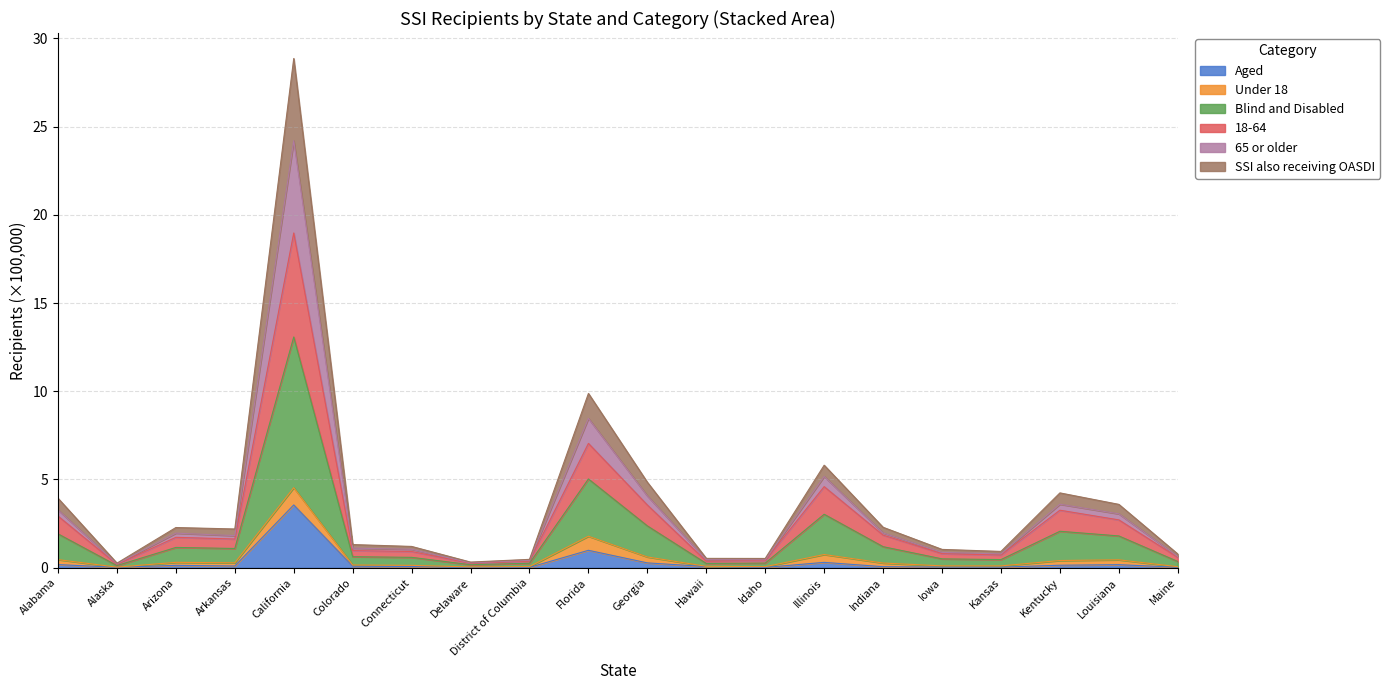

How many interior local peaks does the SSI also receiving OASDI series have?

5